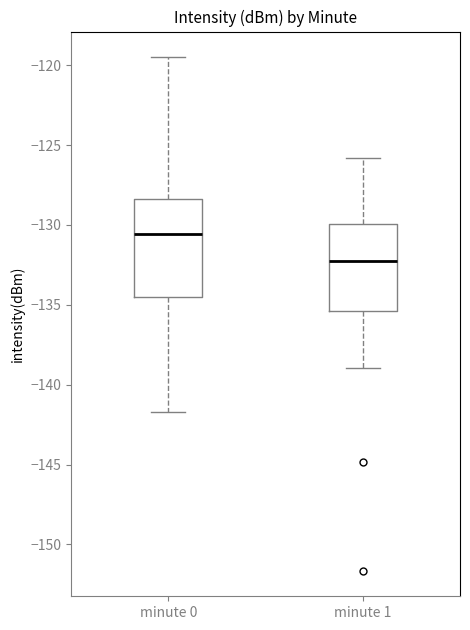

Reading left to right, transcribe this box plot: for each box, give where its median line is, the range the box spans, and where its two whiskers end, as read against the y-axis. The values are not printed on the chart, so give them approximately, as read against the axis.

minute 0: median -130.5, box -134.5 to -128.5, whiskers -141.5 to -119.5
minute 1: median -132.0, box -135.5 to -130.0, whiskers -139.0 to -126.0